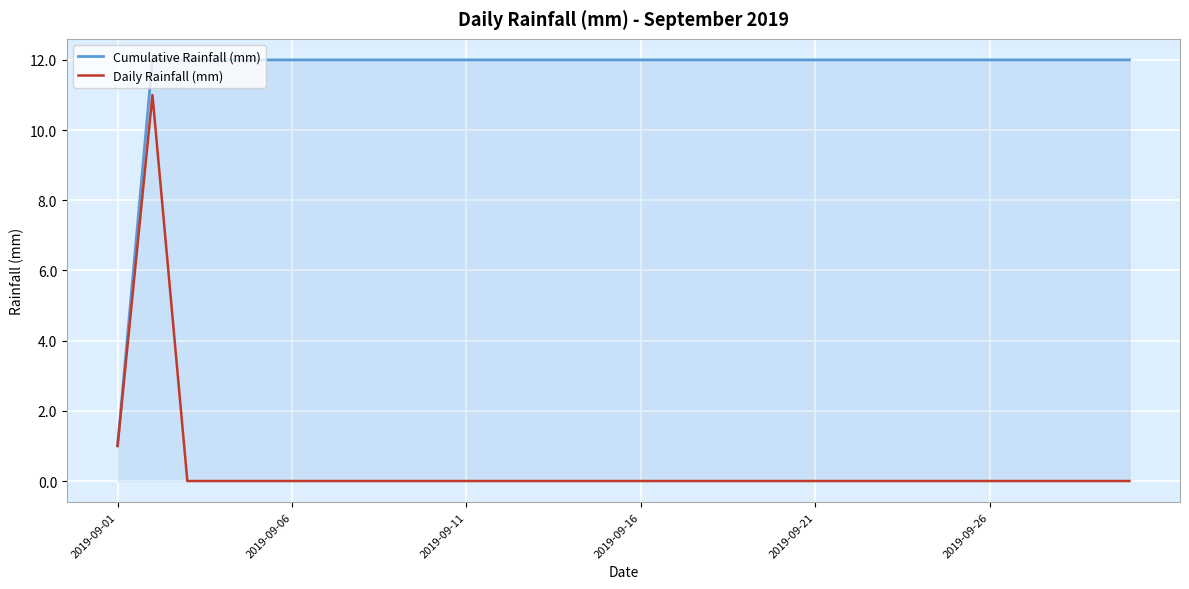

What is the greatest value displayed?

12